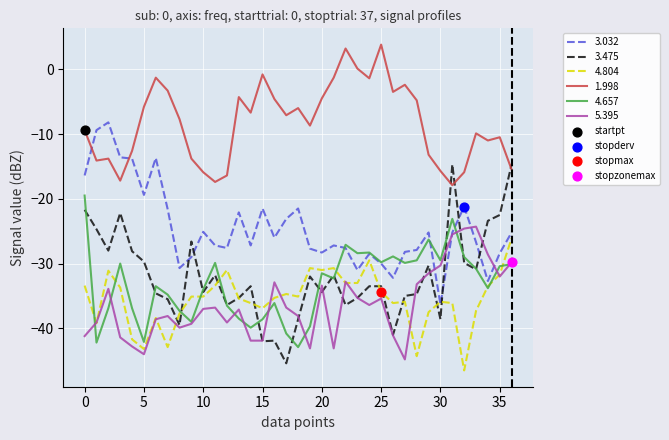

At how many categories does at least one series exceed -23?

37